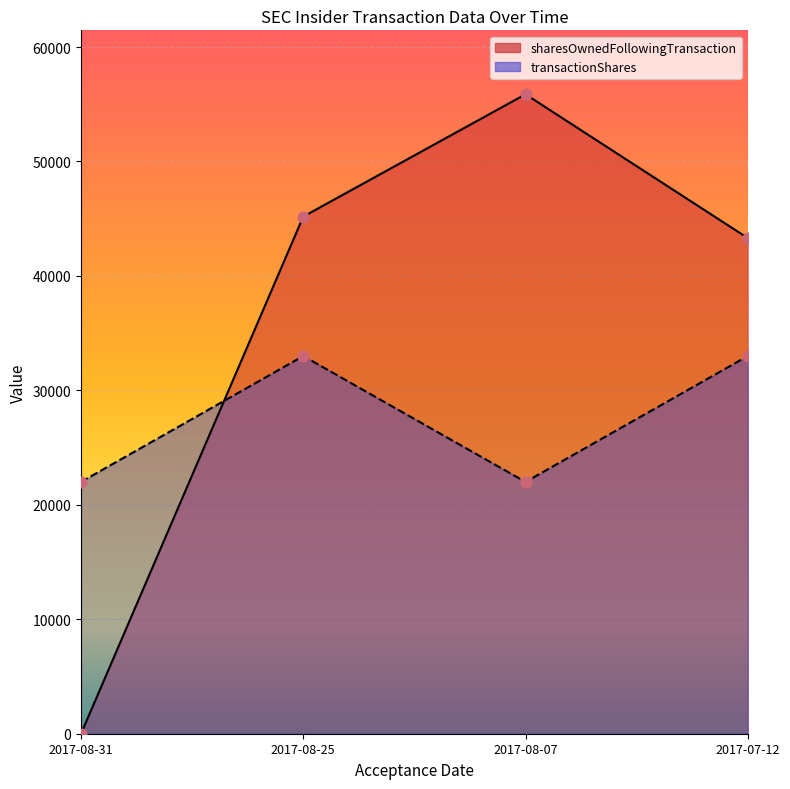

Which series has the largest Y range (max minus min)?

sharesOwnedFollowingTransaction